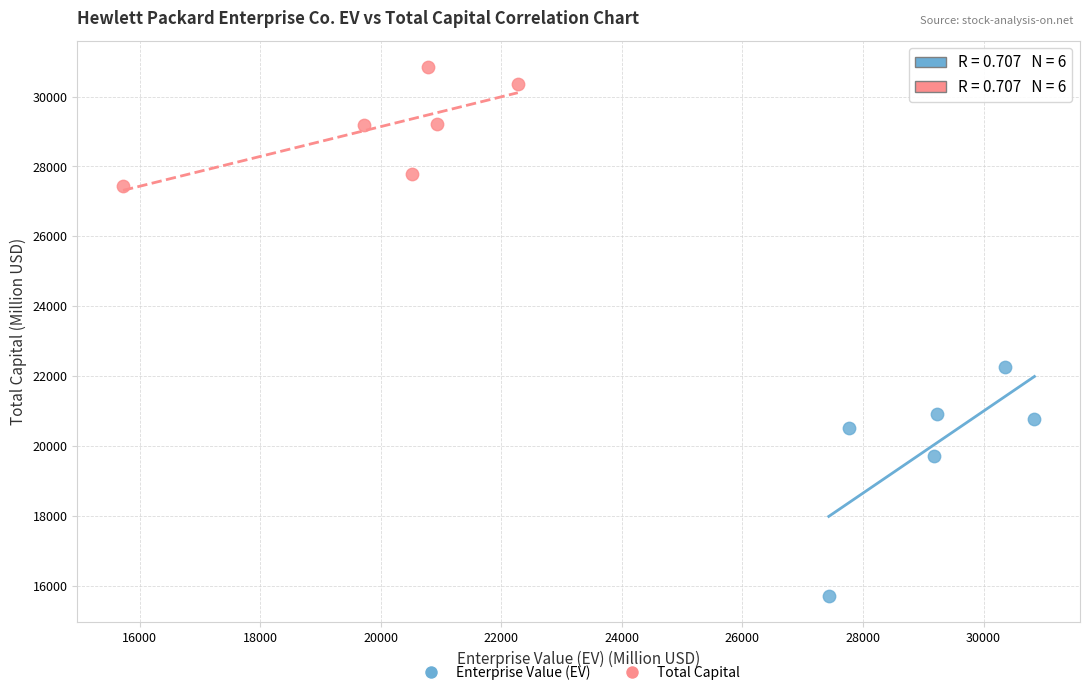

Which series contains the lowest Y value?

Enterprise Value (EV)